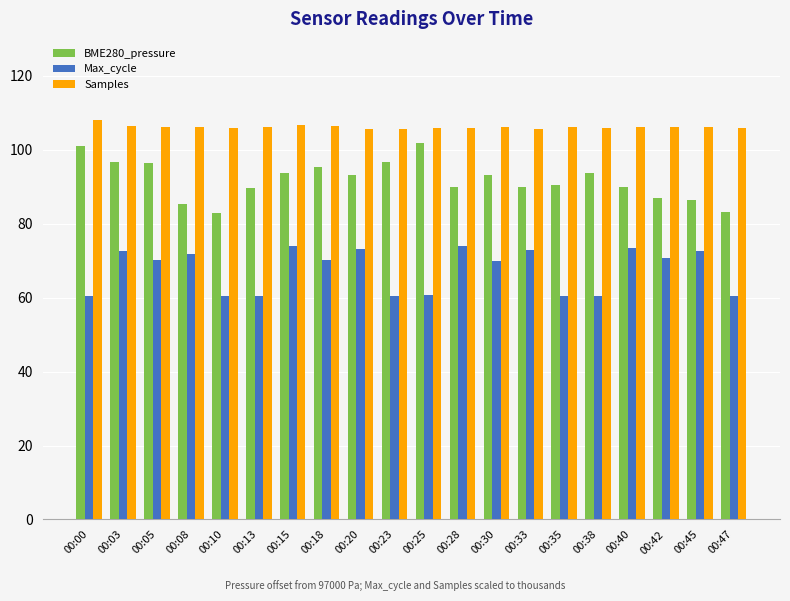

Does the chart contain any negative values?

No